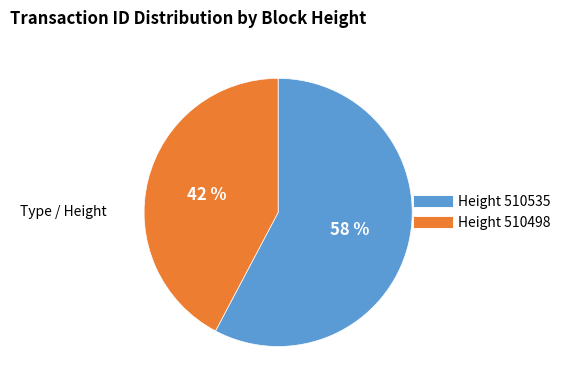

To the nearest percent, what is the average slice percentage?

50%